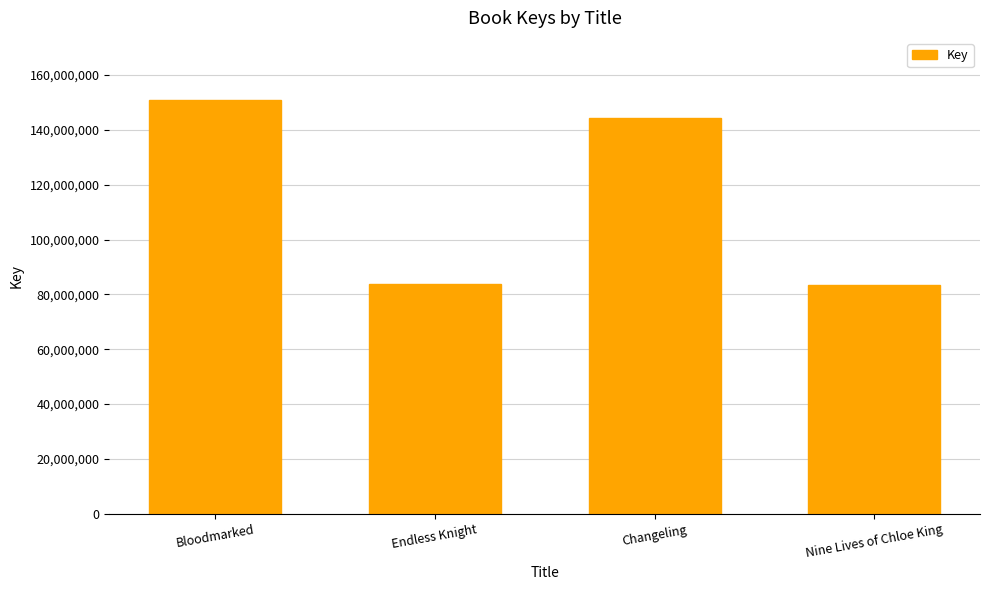

What is the ratio of the value at Changeling to the value at Nine Lives of Chloe King?

1.7